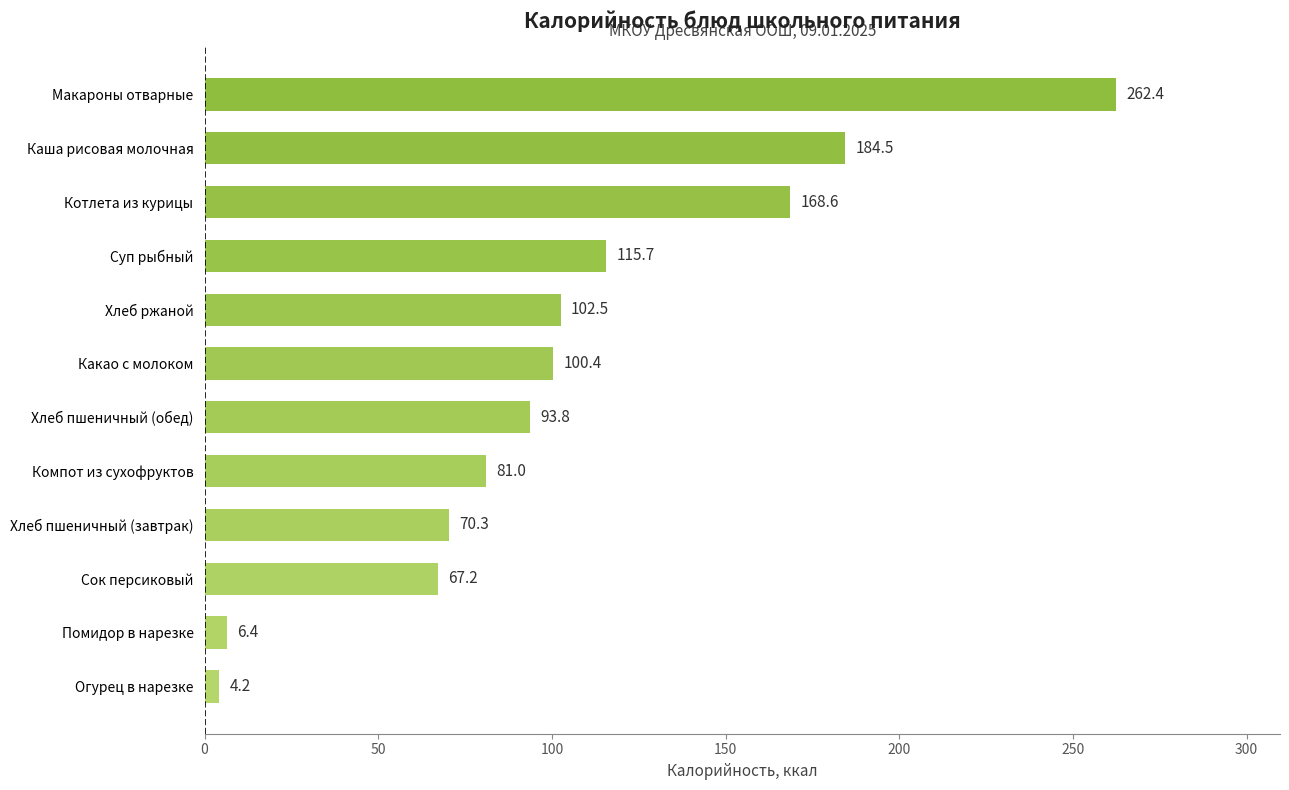

True or false: the data shows 168.6 at Котлета из курицы.

True